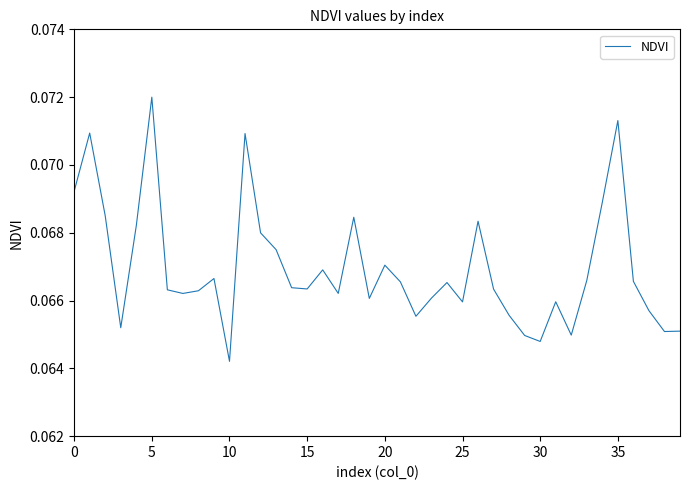

Is this an area chart (filled region under the line)?

No